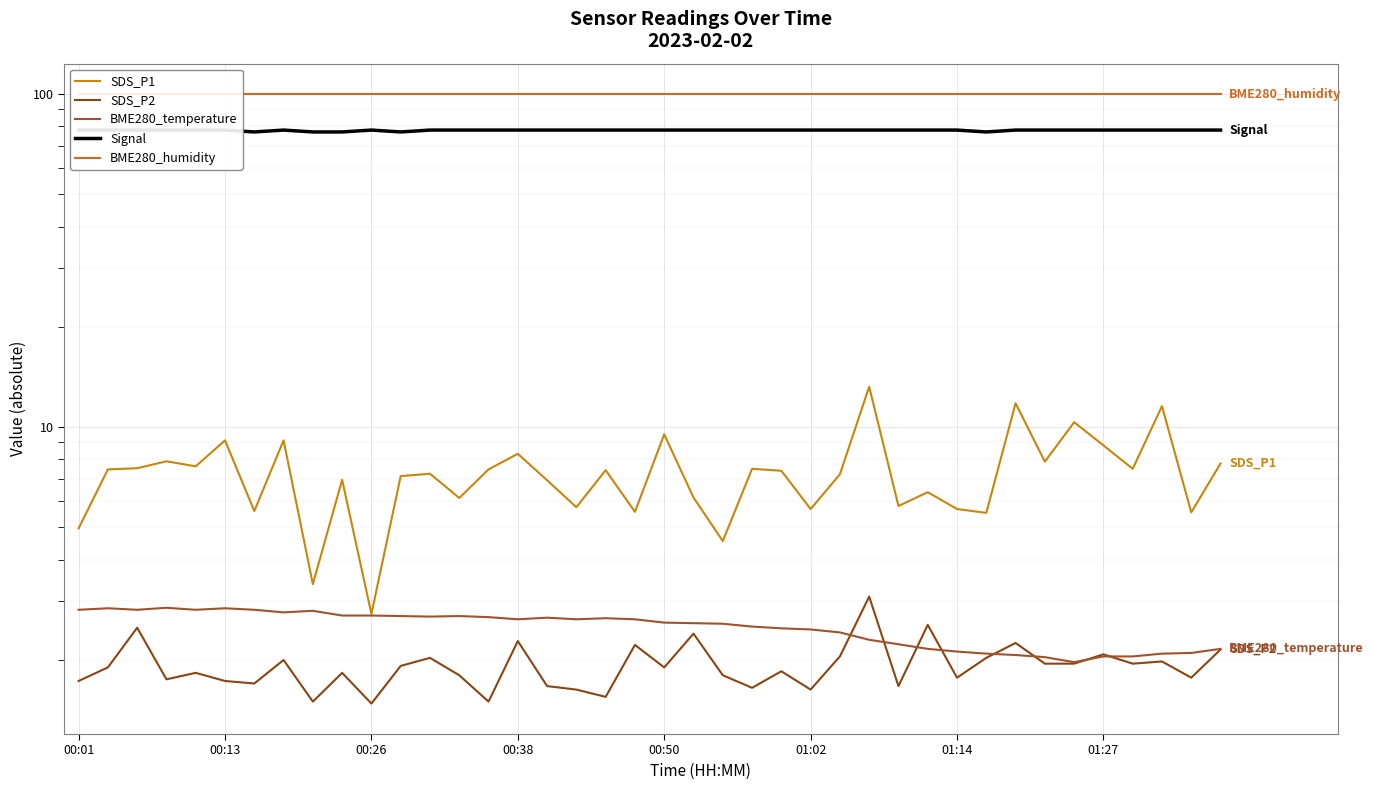

Between 01:02 and 9, which series saw the biggest shift?

SDS_P1